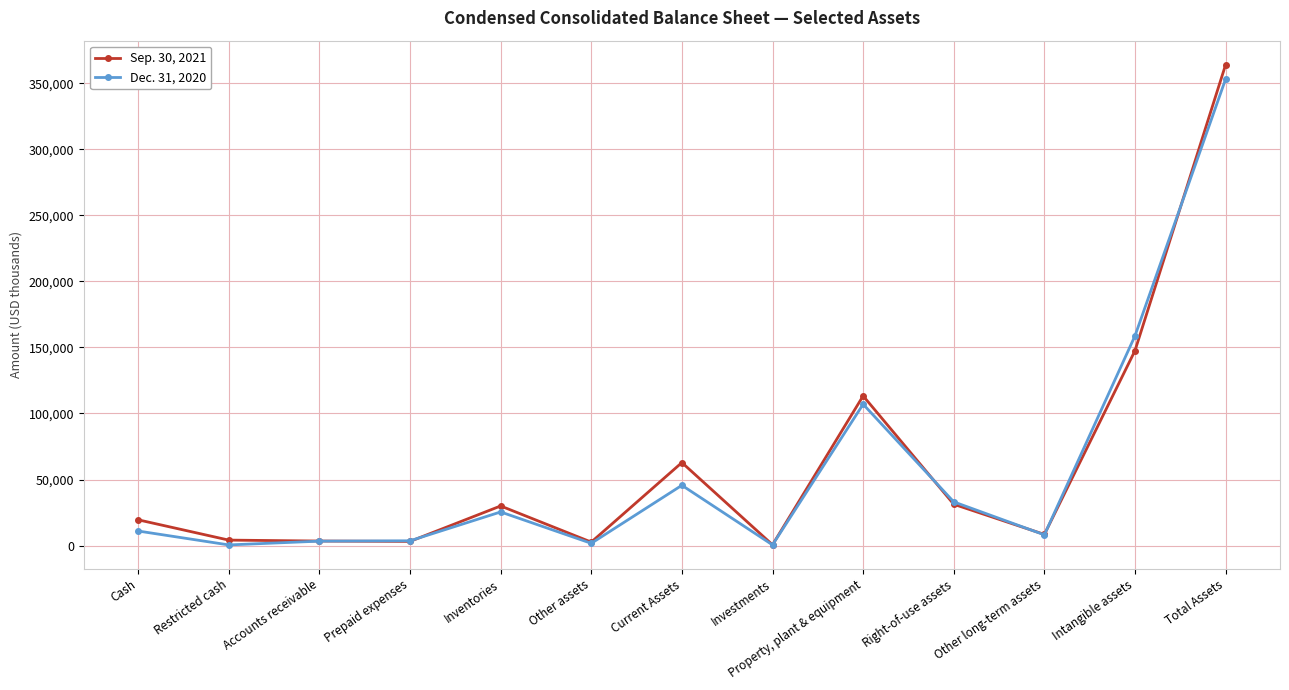

List the series in order of their overall mean, highest first.

Sep. 30, 2021, Dec. 31, 2020